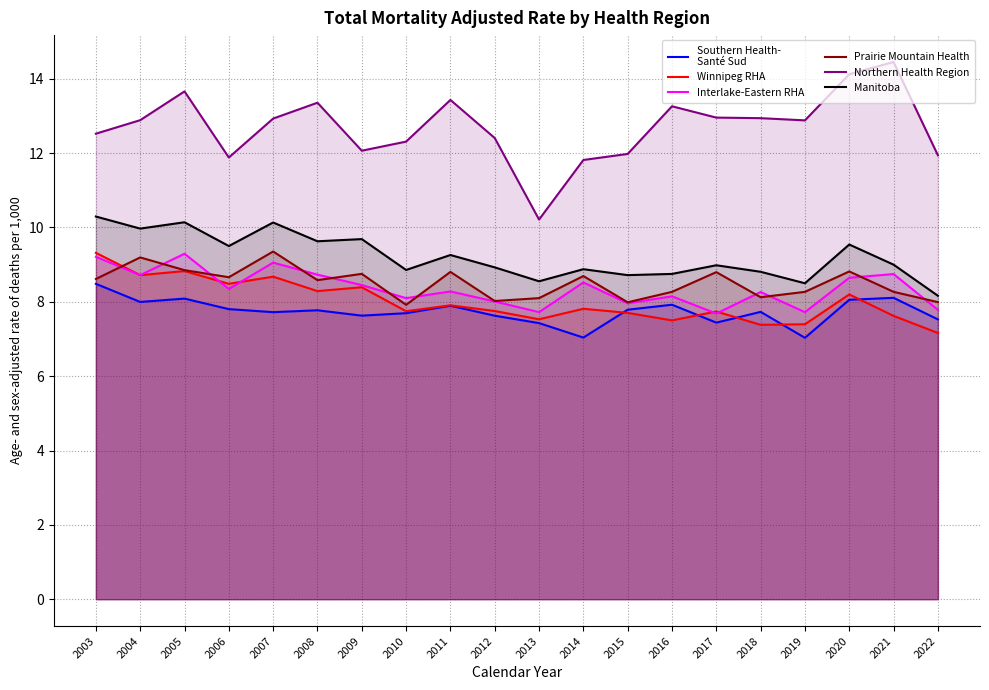

How many lines are shown in the chart?

6